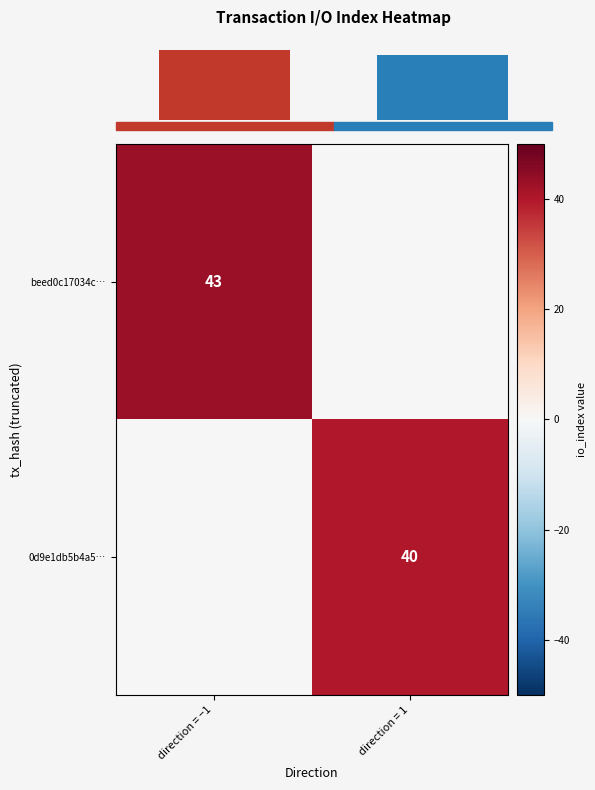

The beed0c17034c… series shows 43 at direction = −1. True or false?

True